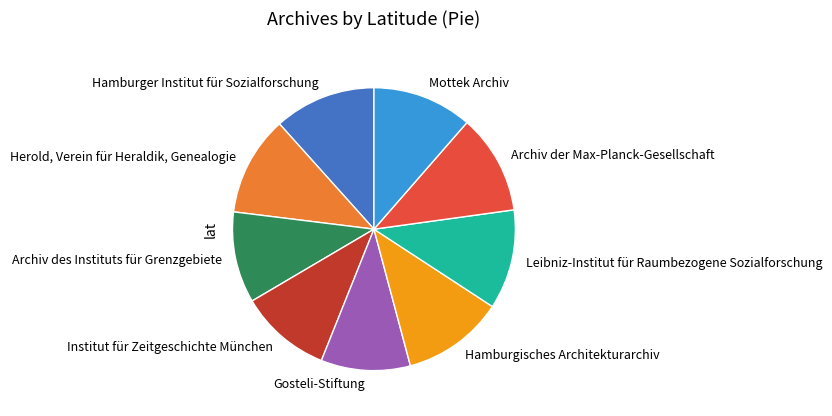

Is the sum of Hamburger Institut für Sozialforschung and Archiv des Instituts für Grenzgebiete greater than half?

No